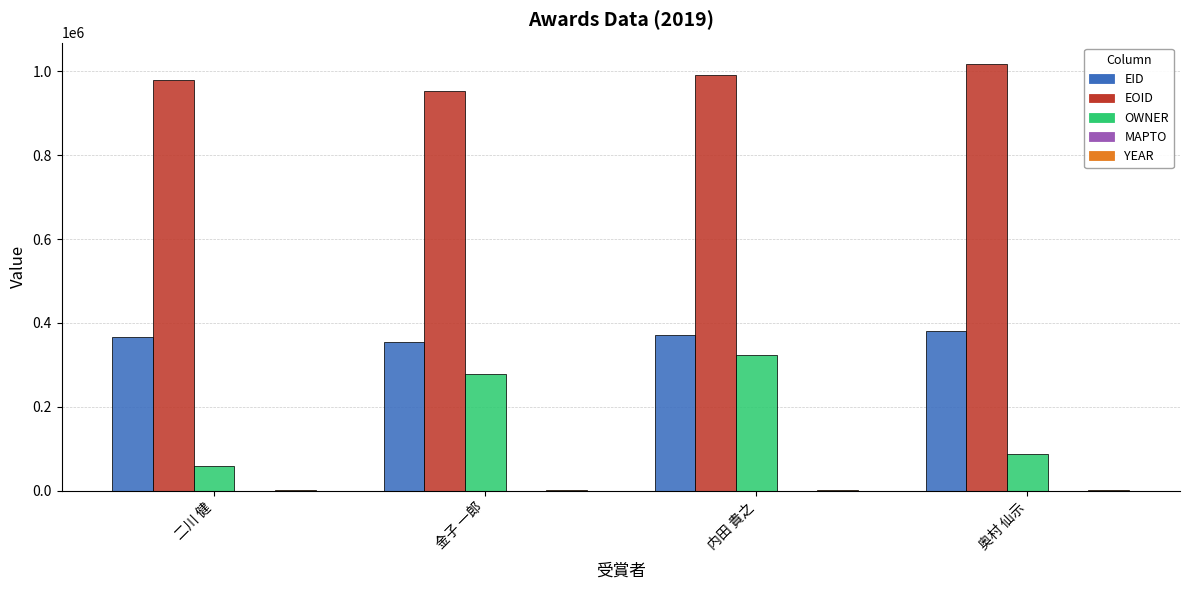

The value of EOID at 金子 一郎 is 448161. True or false?

False